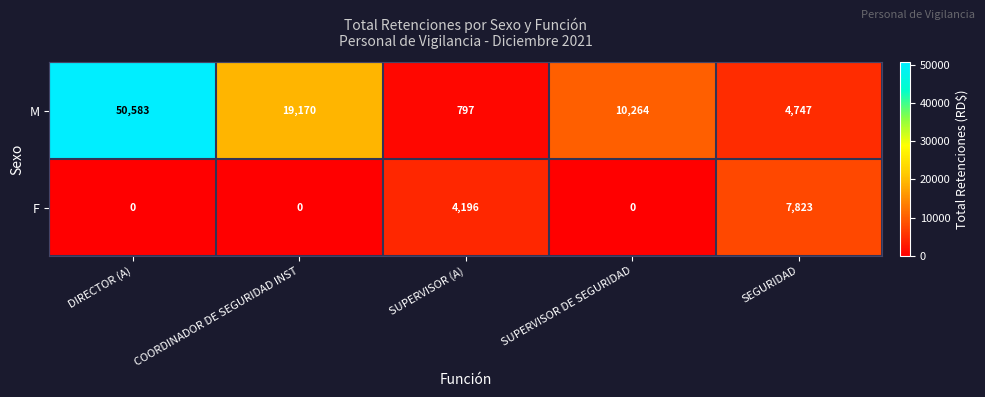

Which label corresponds to the largest value in the chart?

DIRECTOR (A)